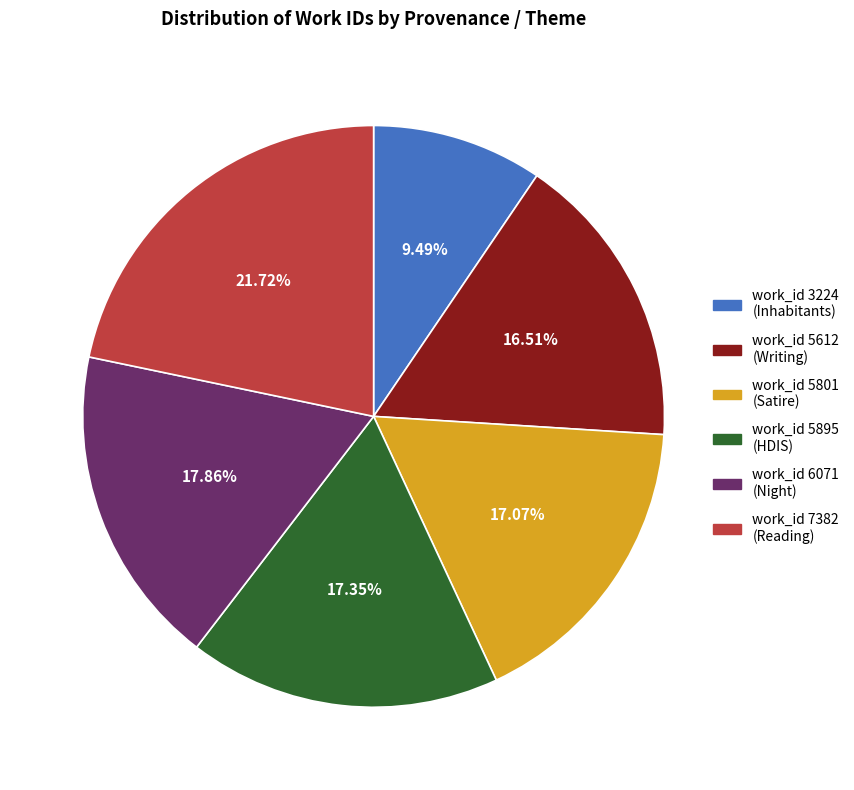

To the nearest percent, what is the difference between the largest and smallest slice percentages?

12%